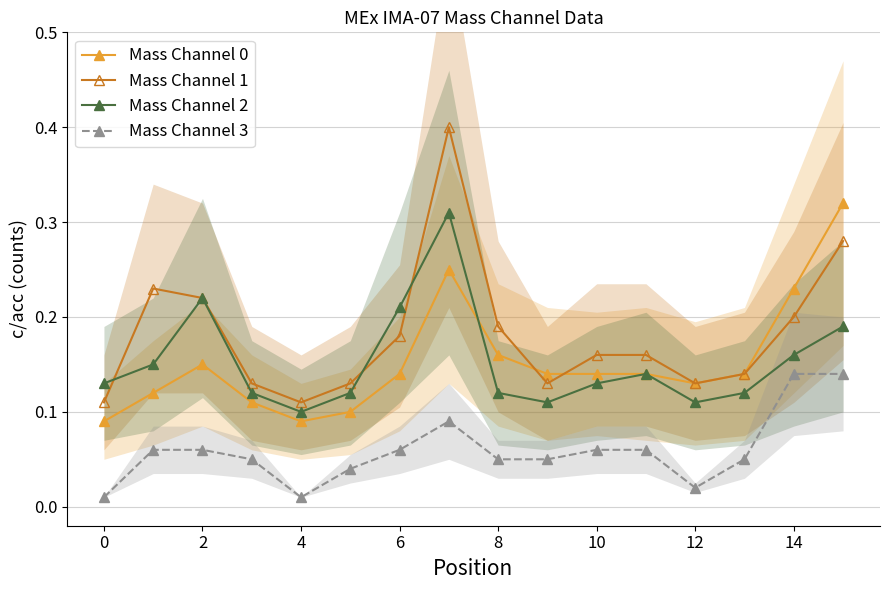

How many interior local valleys does the Mass Channel 1 series have?

3